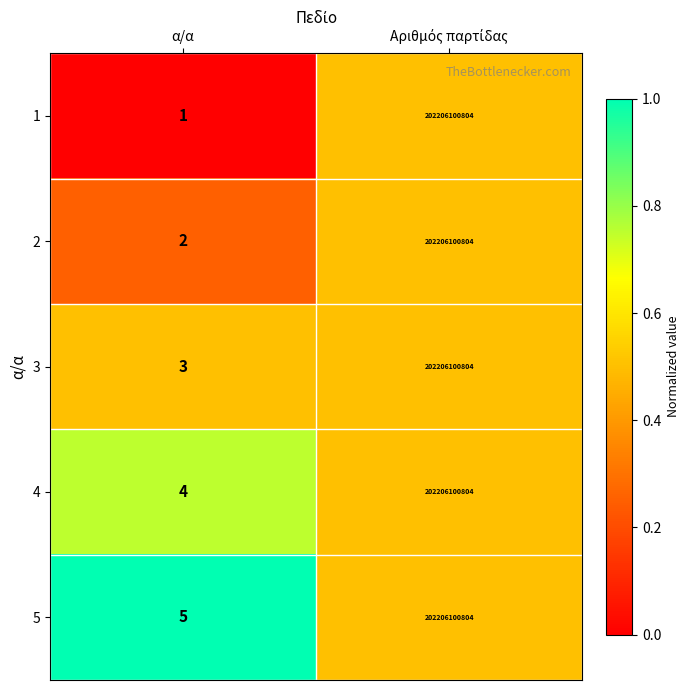

Rank the series by their average value, from highest to lowest.

5, 4, 3, 2, 1